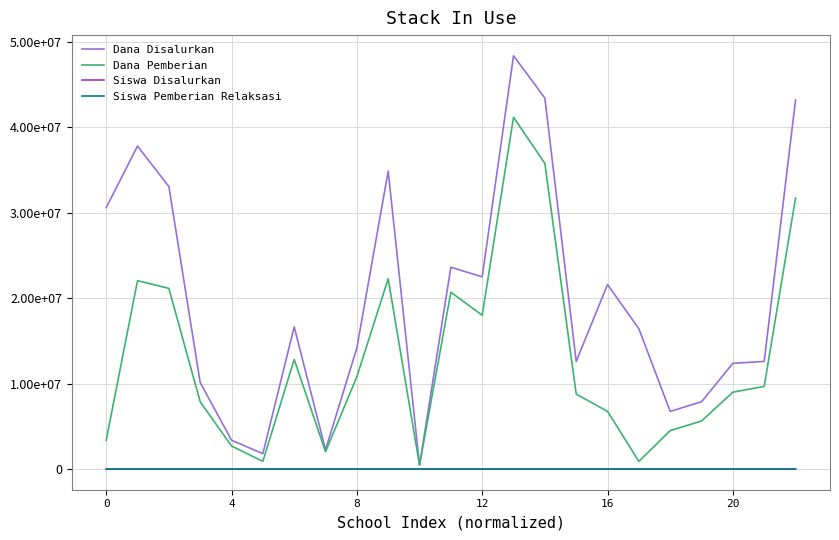

True or false: Dana Pemberian and Dana Disalurkan cross at least once.

False